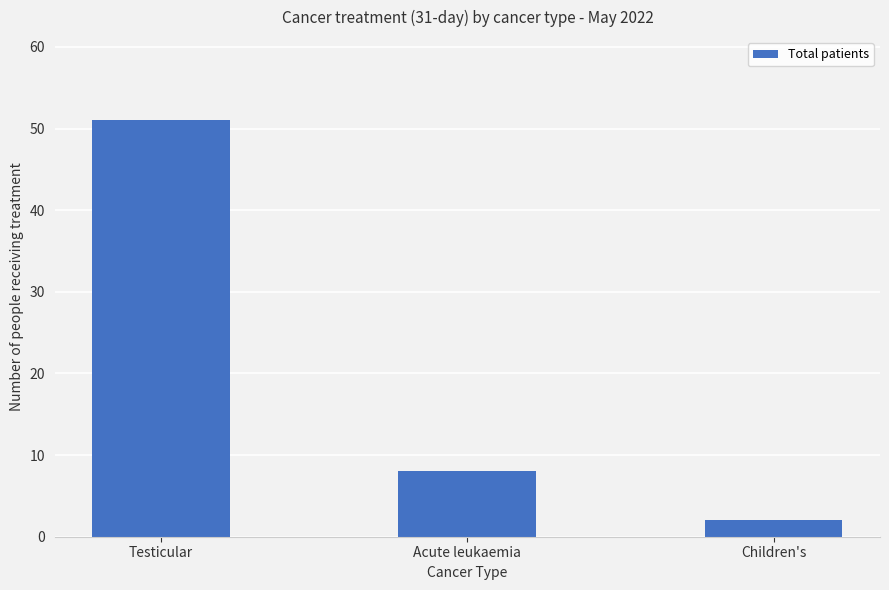

What is the ratio of the value at Acute leukaemia to the value at Children's?

4.0